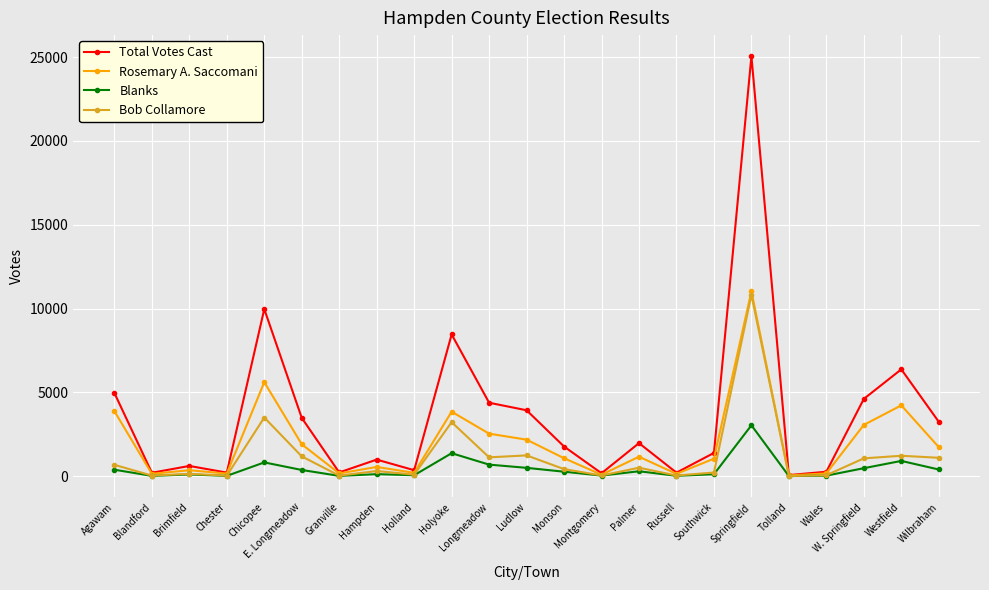

Which series has the largest total across all categories?

Total Votes Cast